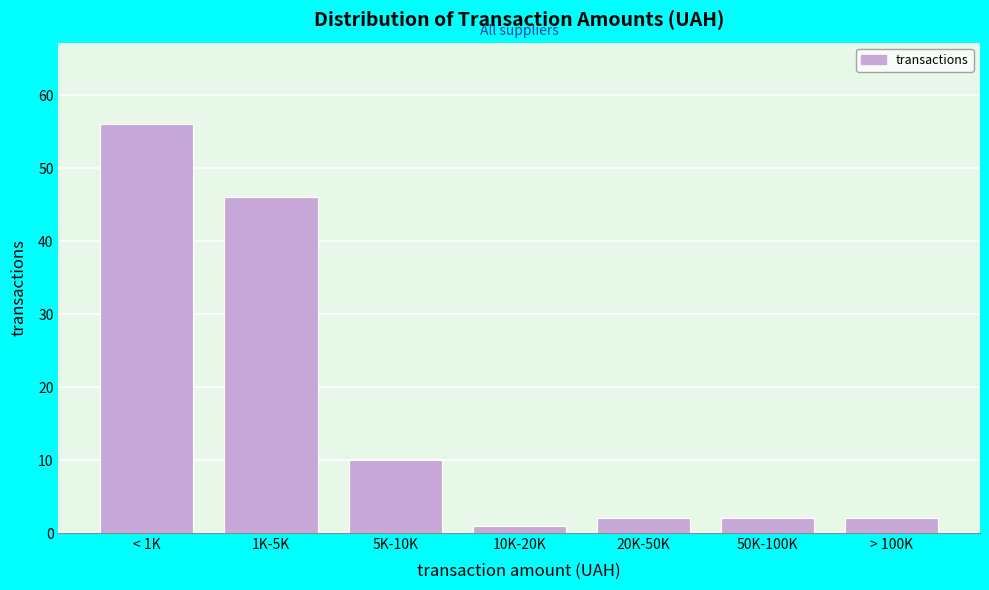

Reading right to left, what are all the values shown in this chart?

> 100K=2	50K-100K=2	20K-50K=2	10K-20K=1	5K-10K=10	1K-5K=46	< 1K=56